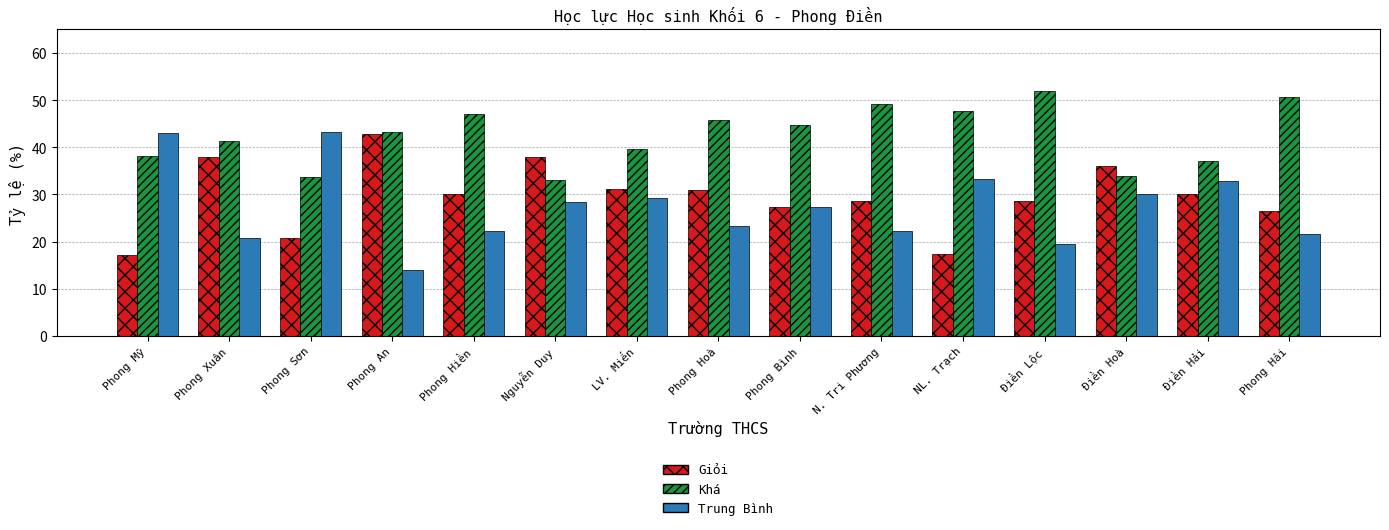

Which series has the largest total across all categories?

Khá